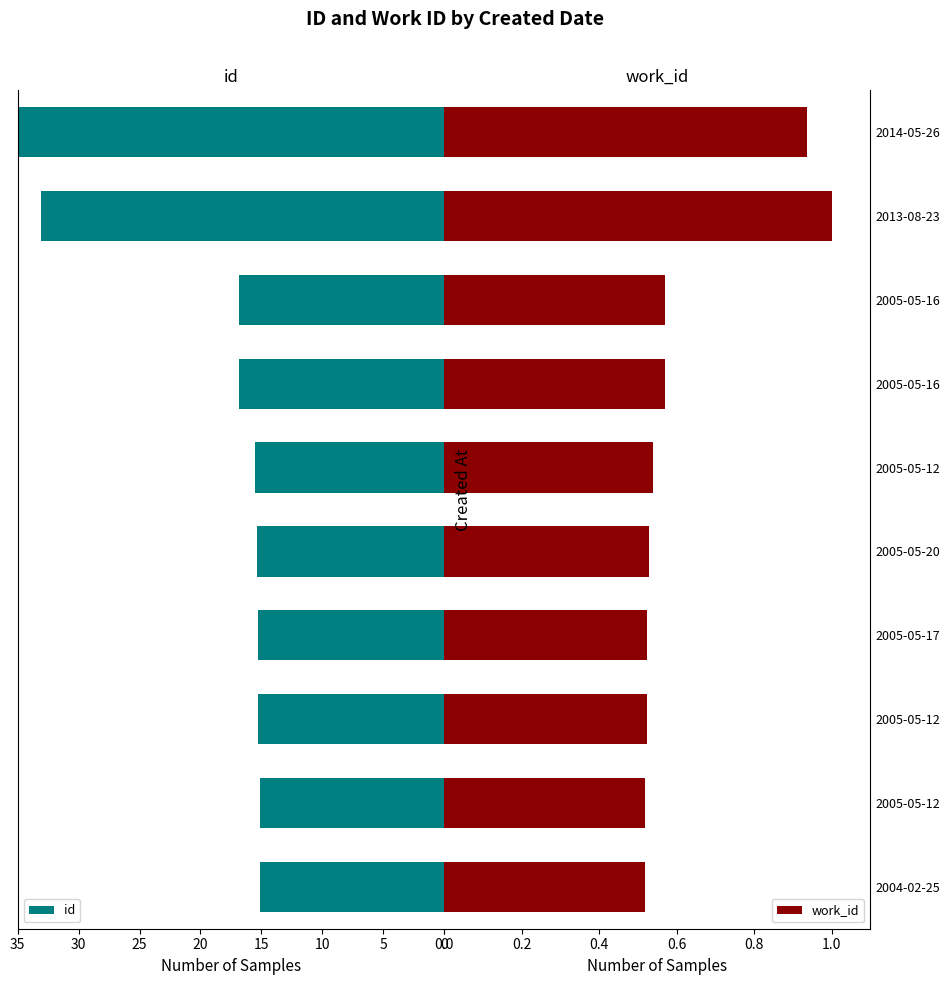

Are the bars grouped side by side (vs. stacked)?

Yes